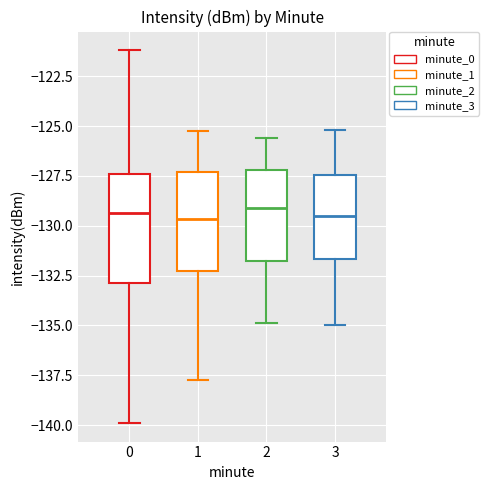

Comparing the boxes themselves (not the whiskers), which one is the tallest?

0